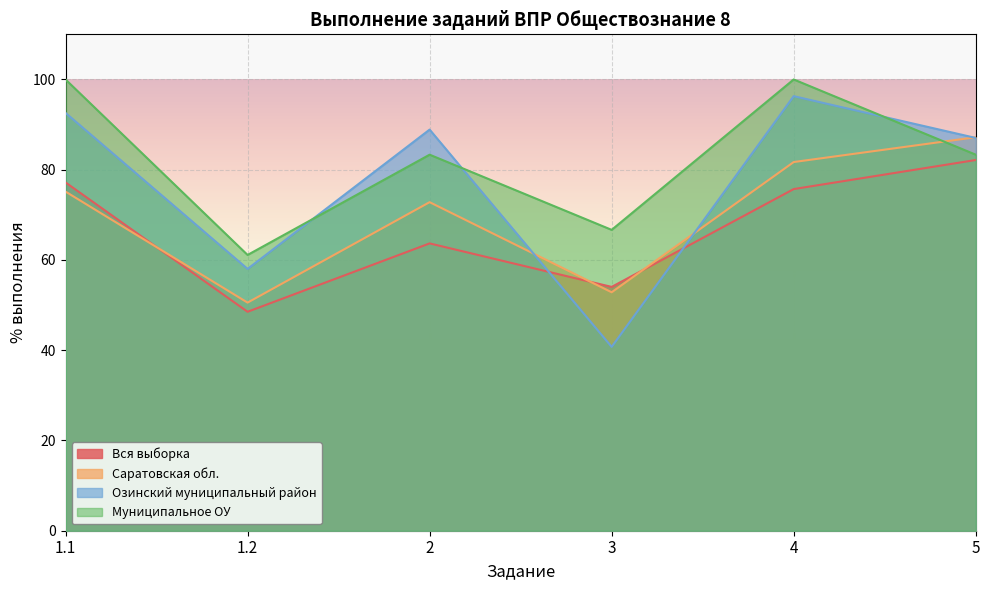

The Саратовская обл. series shows 50.5 at 1.2. True or false?

True